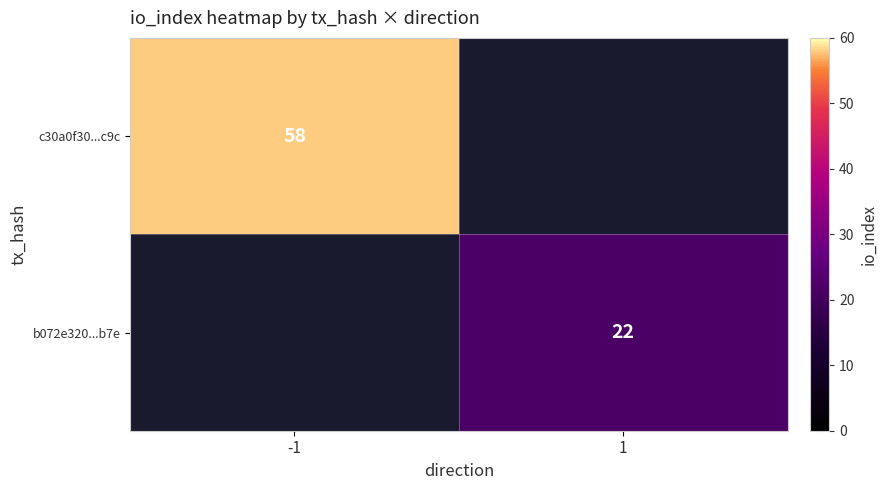

What is the maximum value shown in the chart?

58.0